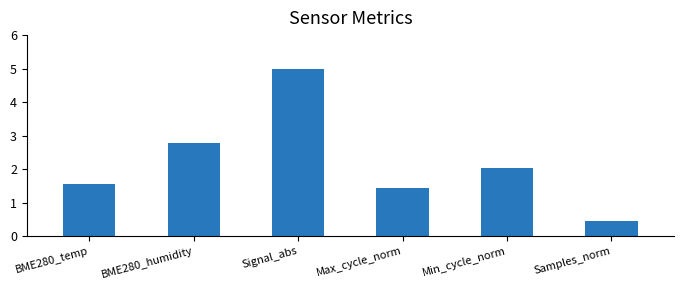

What is the maximum value shown in the chart?

5.0